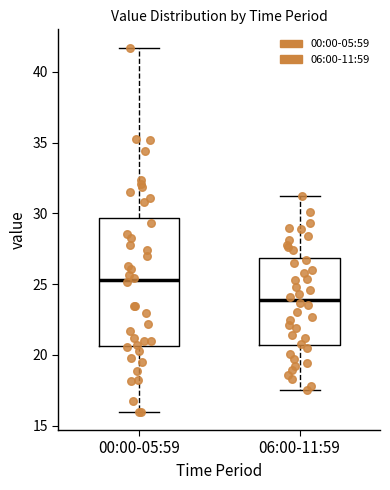

Which box is the tallest, from its lower edge to its upper edge?

00:00-05:59